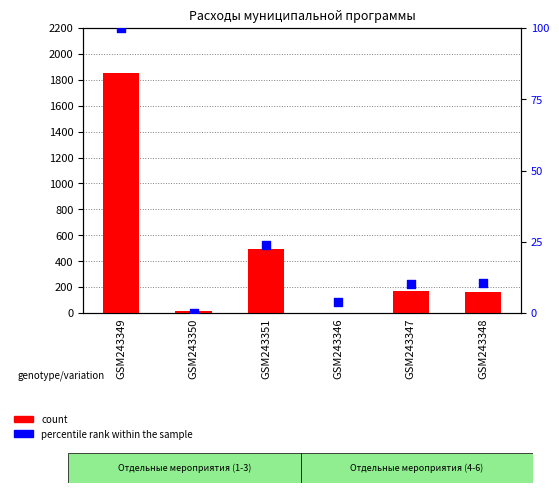

Which series has the largest total across all categories?

count